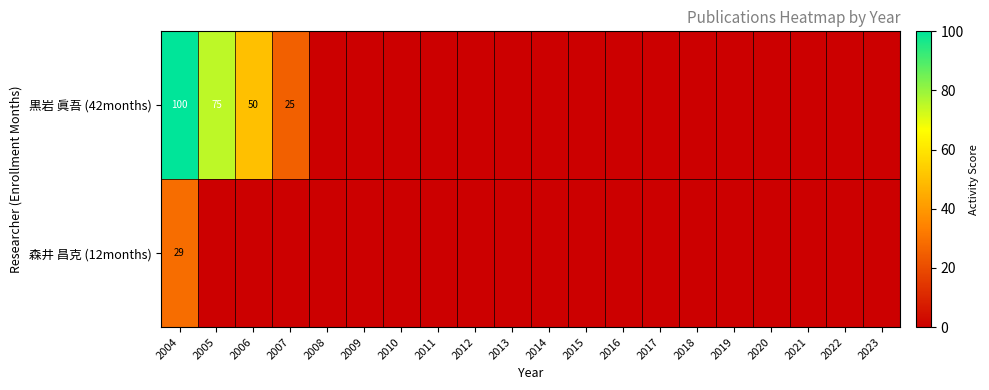

Is it true that 黒岩 眞吾 (42months) equals 100 at 2004?

True